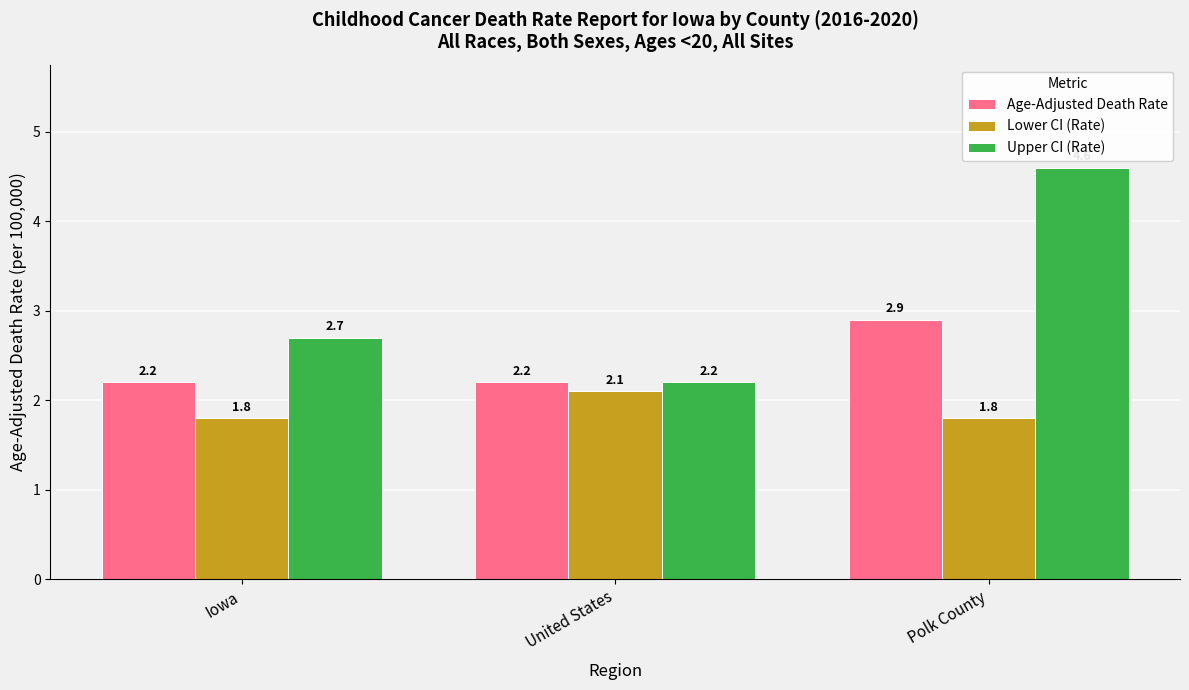

The Age-Adjusted Death Rate series shows 2.2 at Iowa. True or false?

True